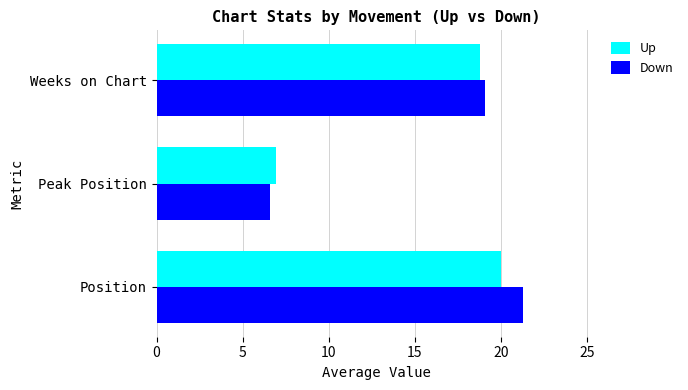

What is the difference between the Up values at Peak Position and Weeks on Chart?

11.8